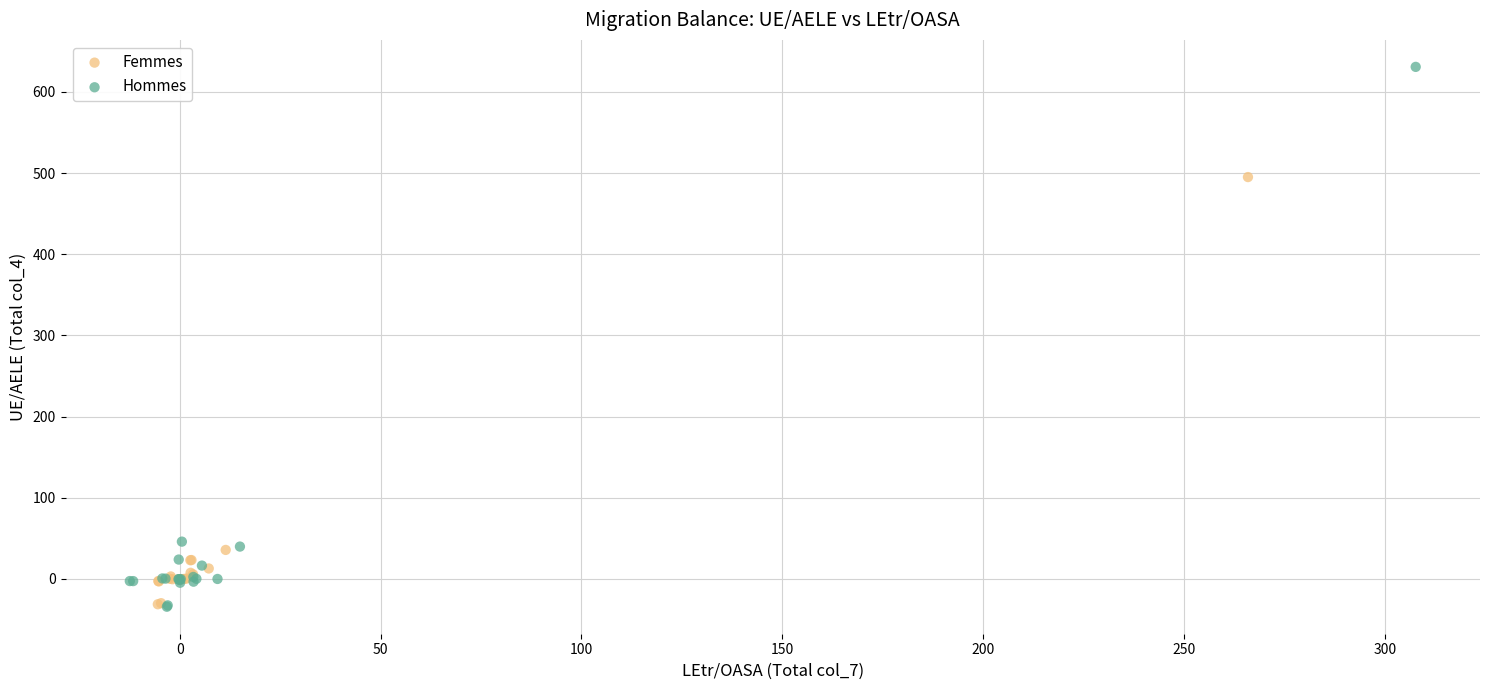

Which series has the largest Y range (max minus min)?

Hommes